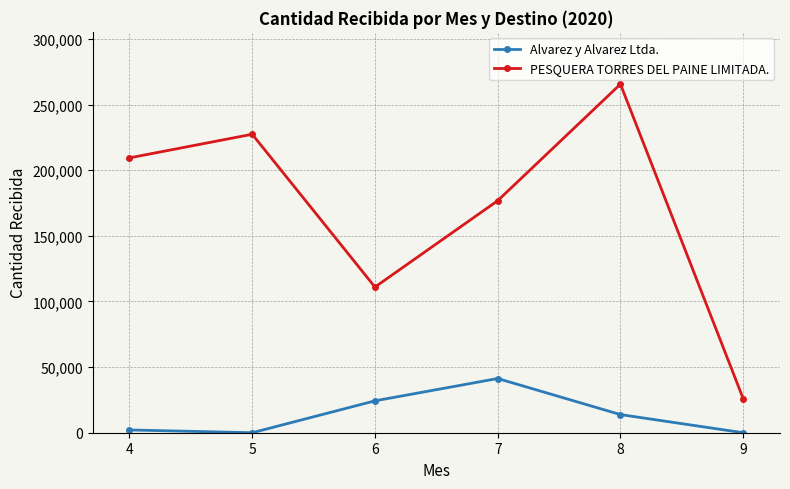

How many values in the PESQUERA TORRES DEL PAINE LIMITADA. series are below 209403?

3